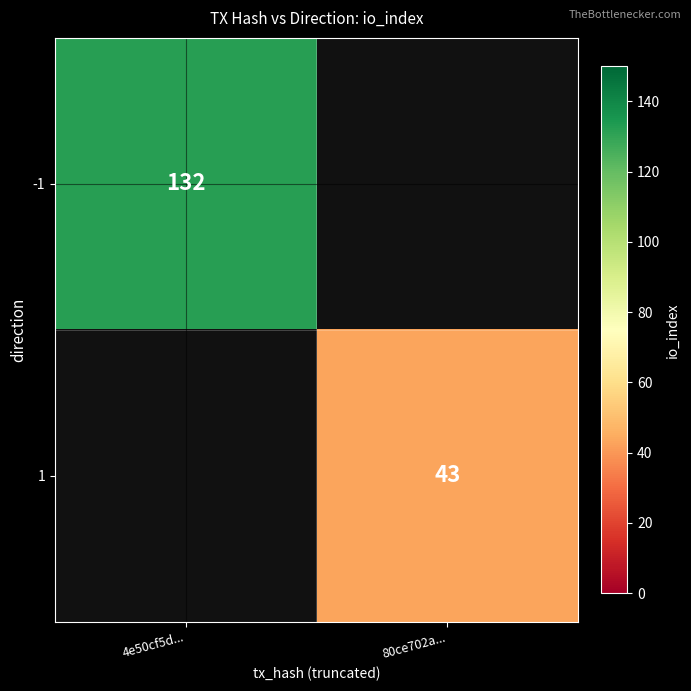

Is it true that -1 equals 132 at 4e50cf5d...?

True